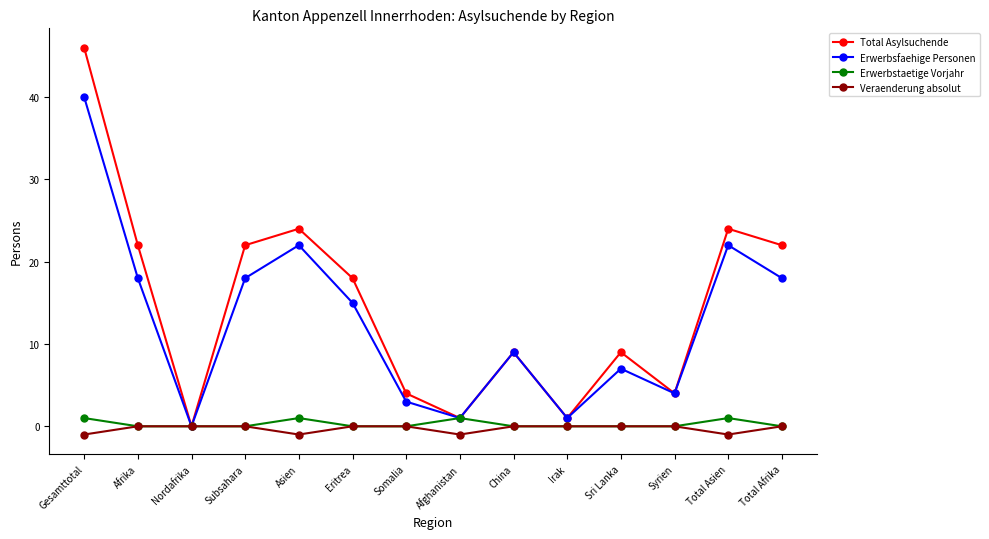

Where is the first local minimum for Total Asylsuchende?

Nordafrika